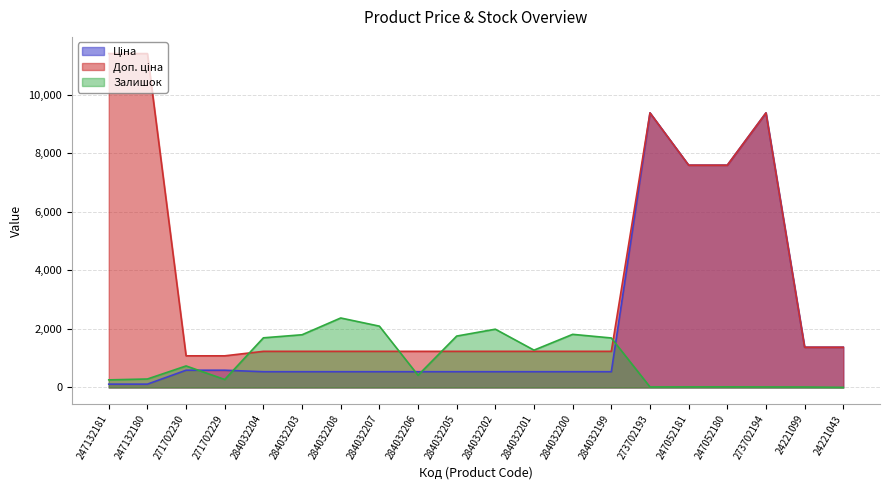

What is the difference between the second highest and minimum values in the Залишок series?

2092.0